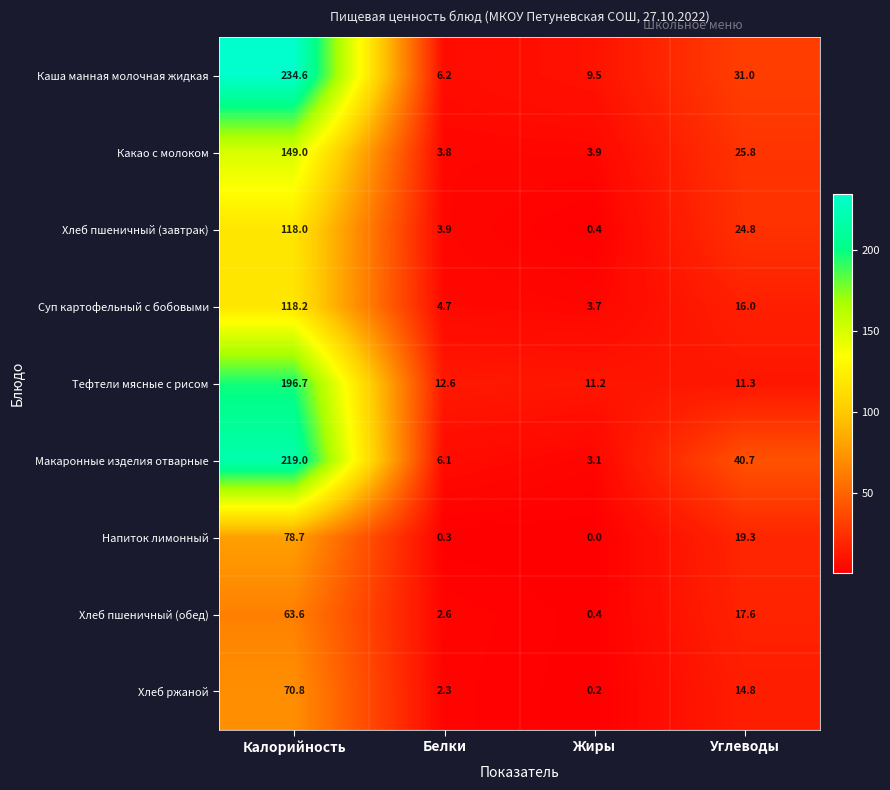

What is the difference between the maximum and second lowest values in the Хлеб пшеничный (обед) series?

61.0